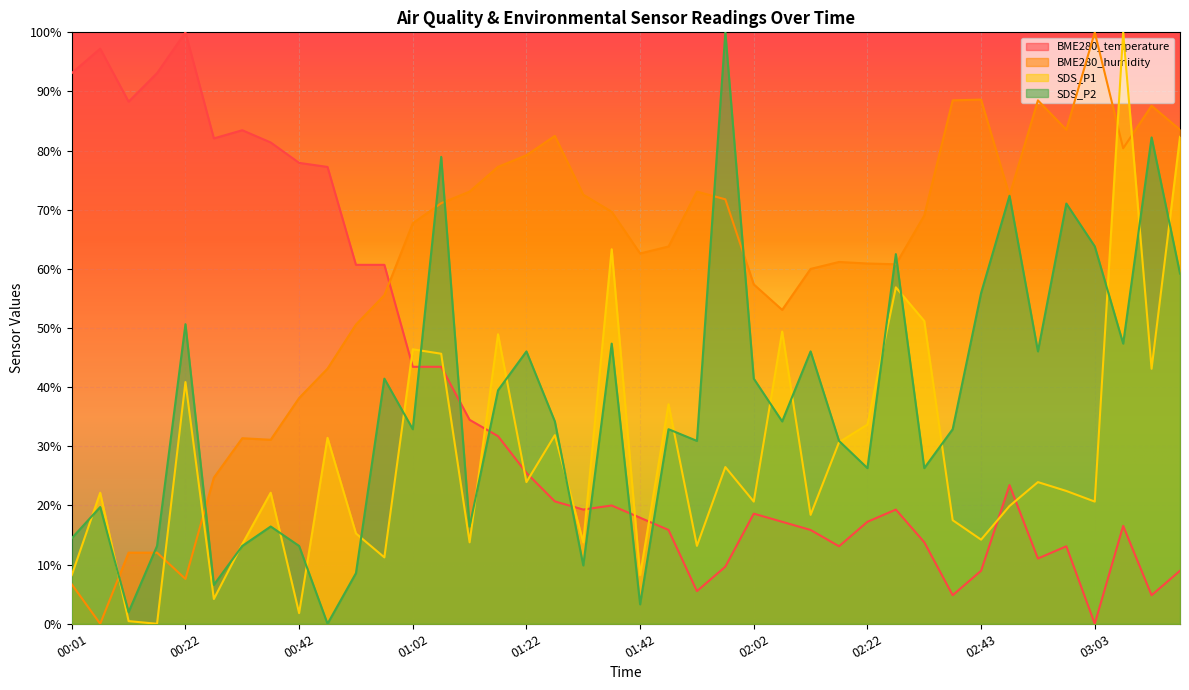

Between 02:22 and 02:53, which series saw the biggest shift?

BME280_humidity